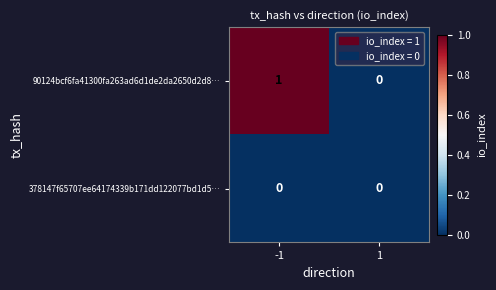

Count the number of data series in this chart.

2